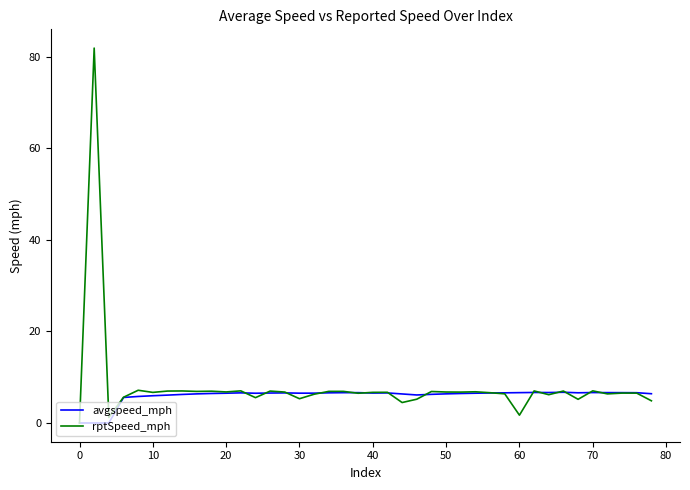

What is the difference between the maximum and minimum values in the avgspeed_mph series?

6.7